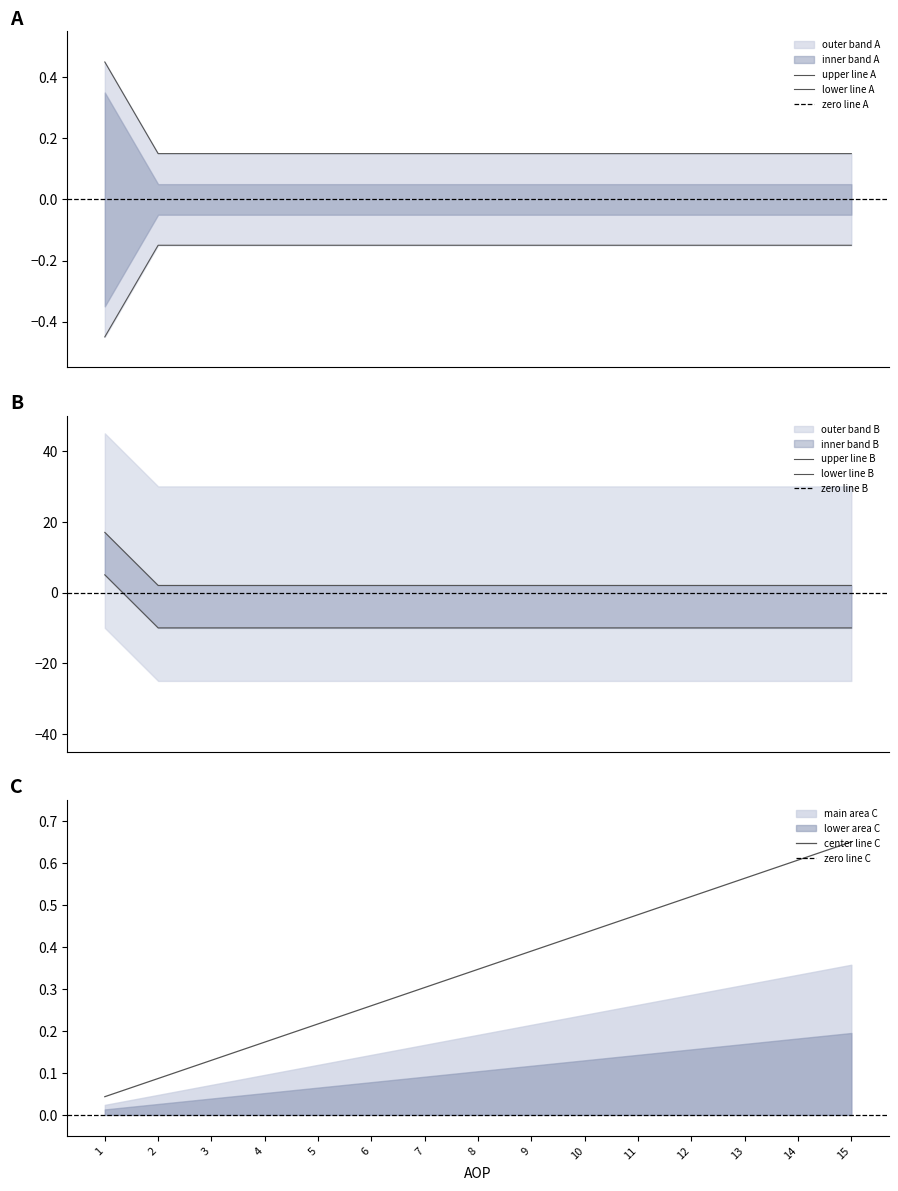

Which series has the largest total across all categories?

IZNOS01